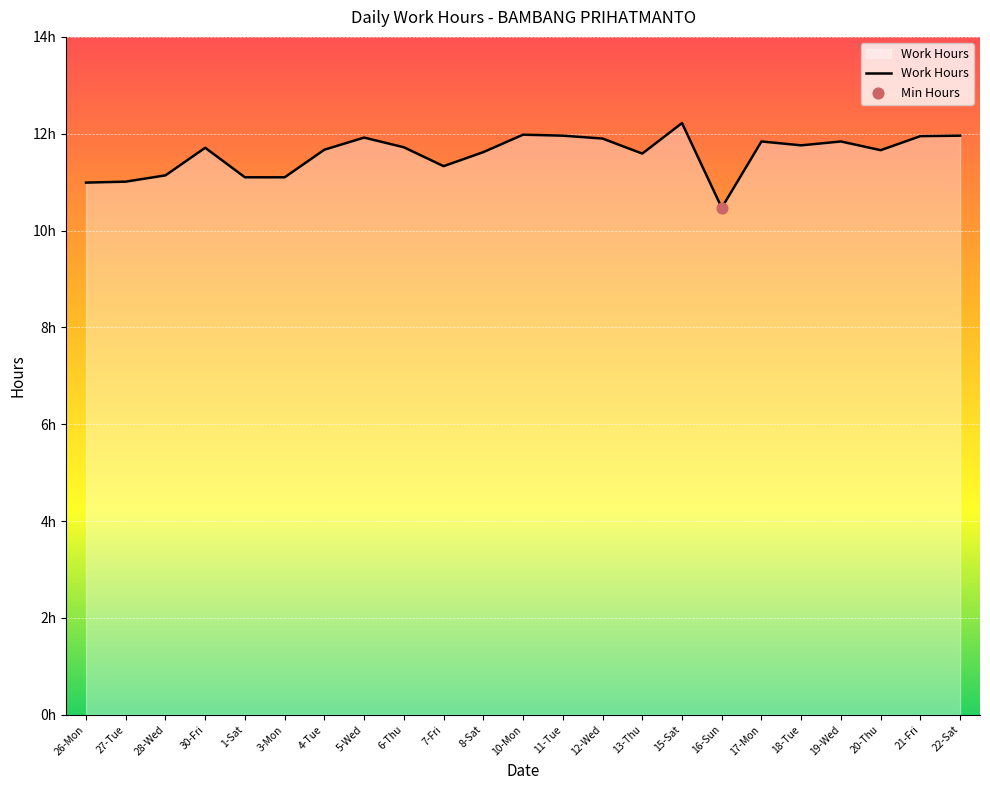

What is the ratio of the value at 11-Tue to the value at 15-Sat?

1.0